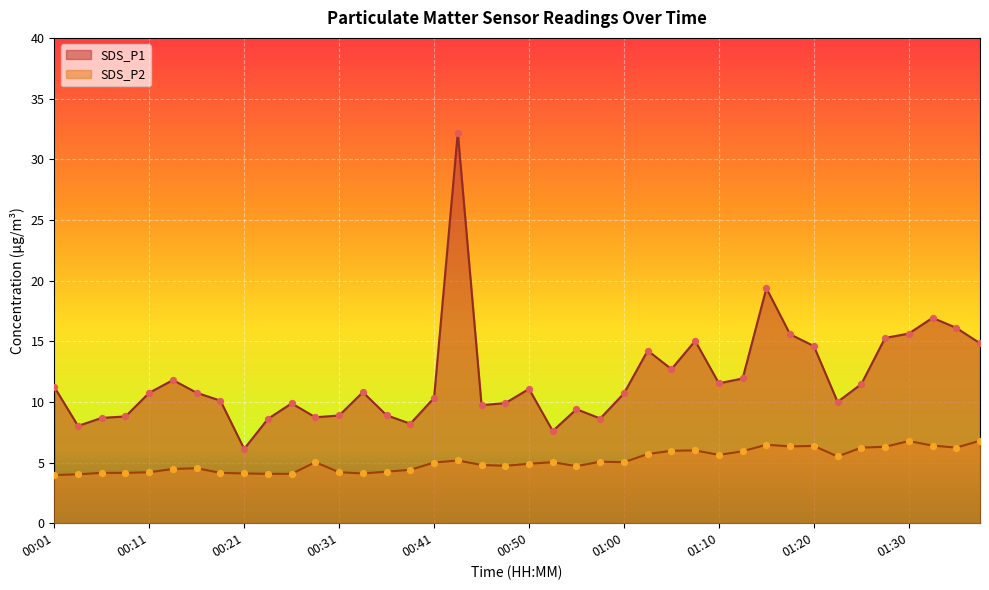

Which series contains the lowest Y value?

SDS_P2